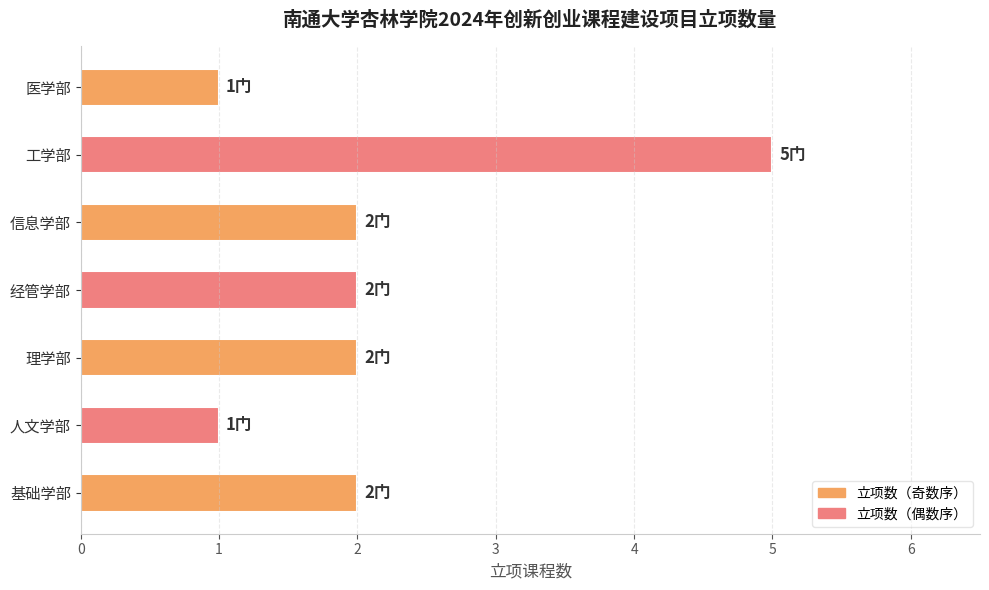

What is the maximum value shown in the chart?

5